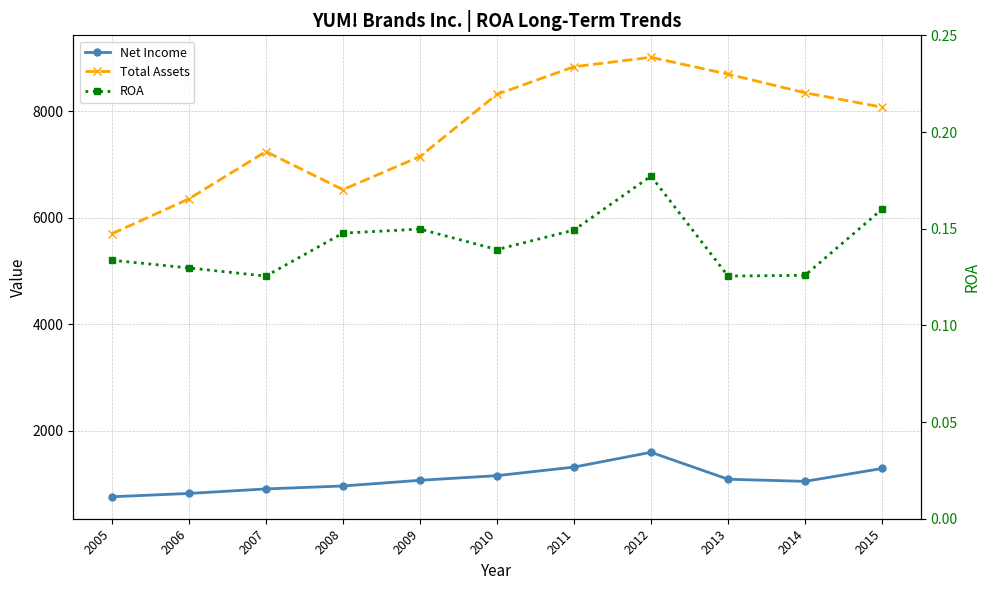

Which category has the highest value across all series?

2012